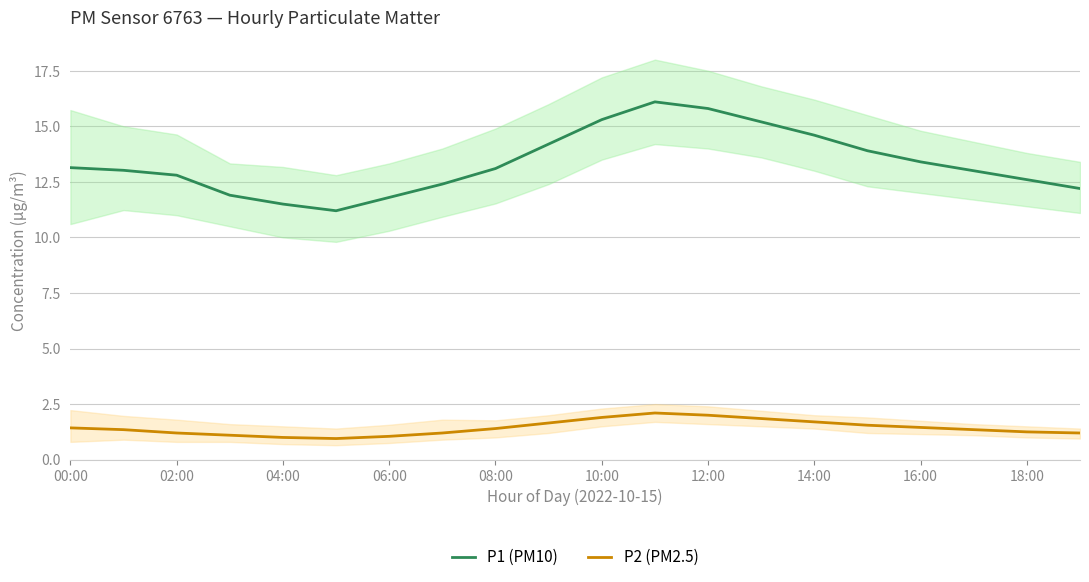

Which series has the widest spread of values?

P1 (PM10)